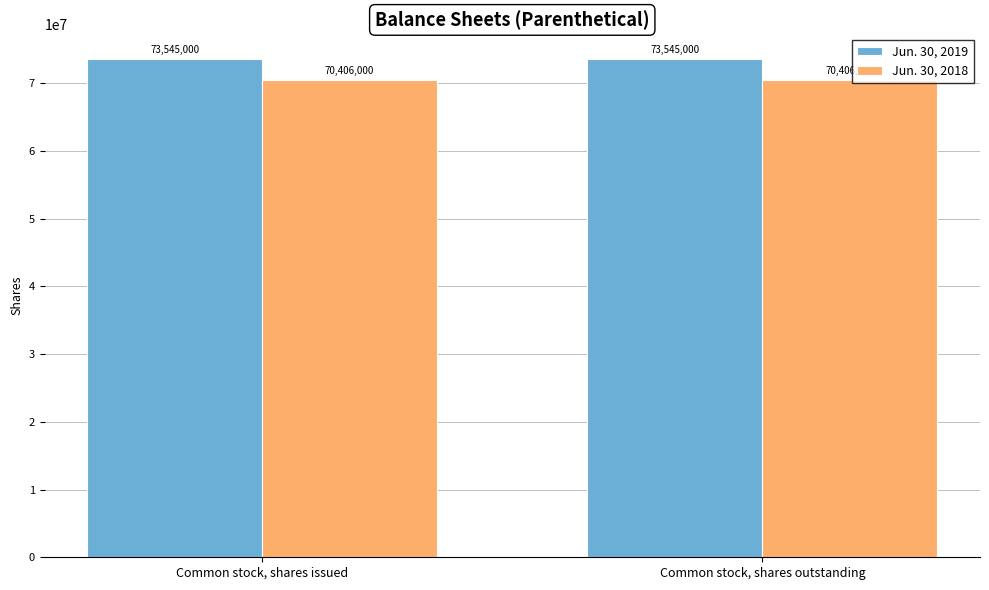

Which series has the largest total across all categories?

Jun. 30, 2019